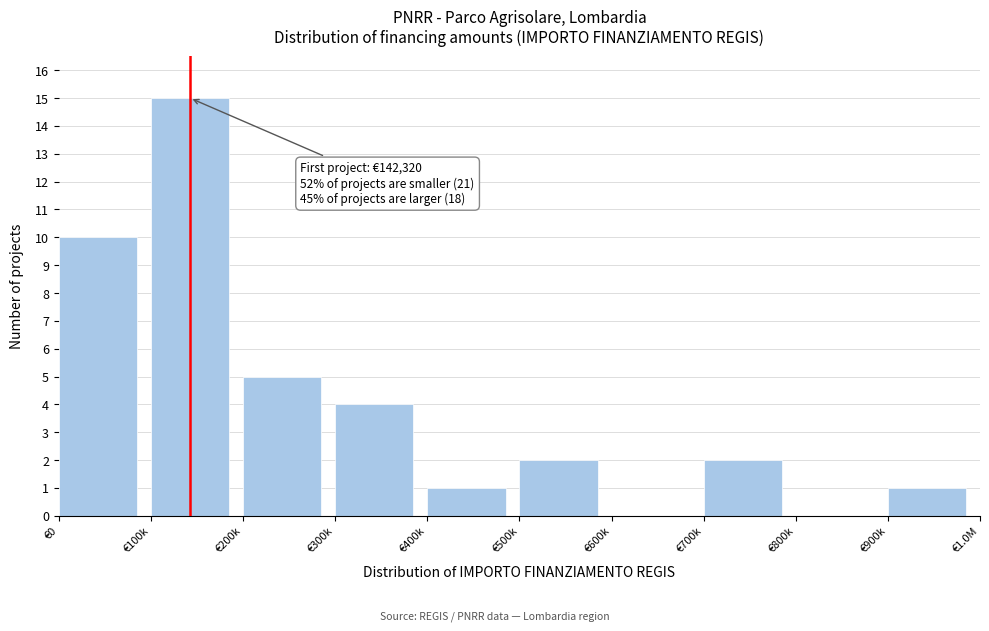

Reading right to left, extract all data points from this chart.

€900k=1	€800k=0	€700k=2	€600k=0	€500k=2	€400k=1	€300k=4	€200k=5	€100k=15	€0=10